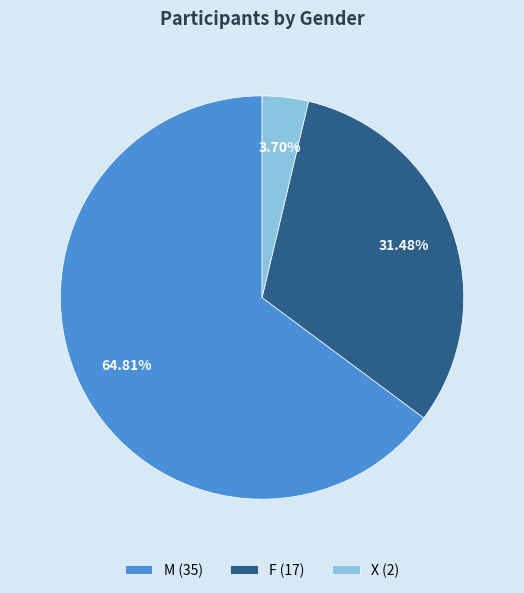

What percentage is NOT represented by F?

68.5%